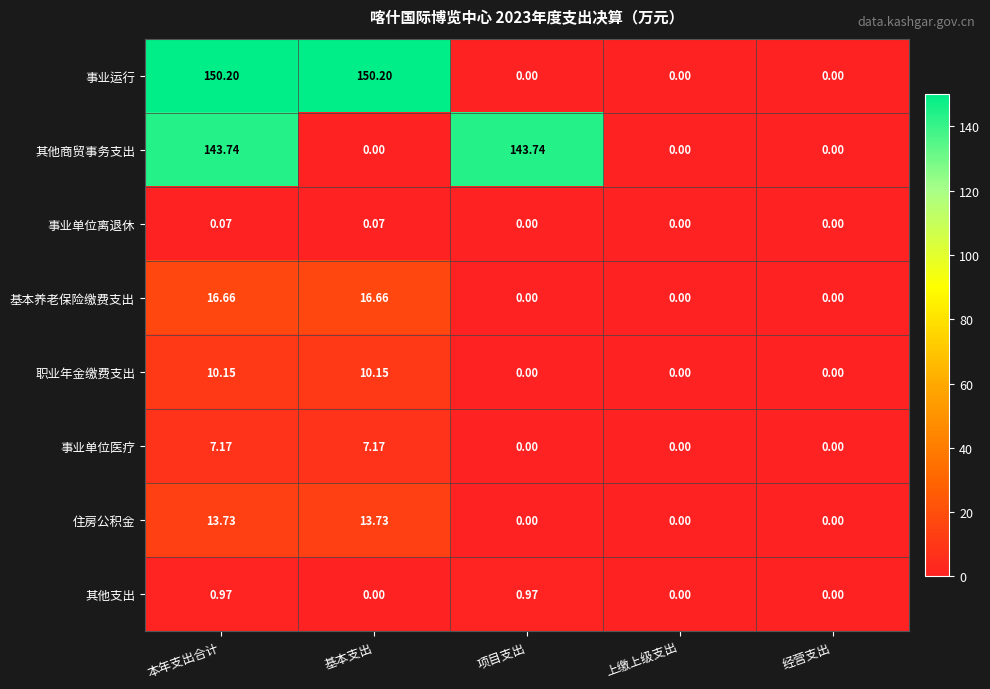

Rank the series at 本年支出合计 from lowest to highest value.

事业单位离退休, 其他支出, 事业单位医疗, 职业年金缴费支出, 住房公积金, 基本养老保险缴费支出, 其他商贸事务支出, 事业运行